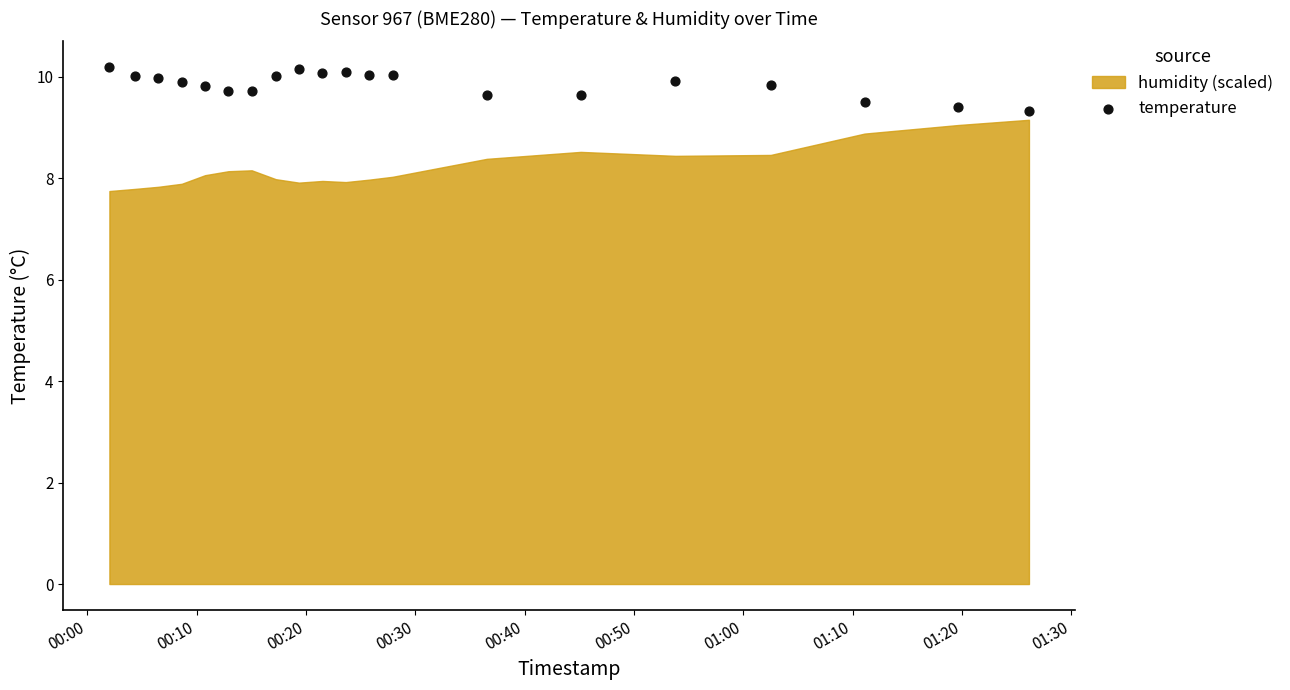

What is the range of Y values (max minus min)?

0.9